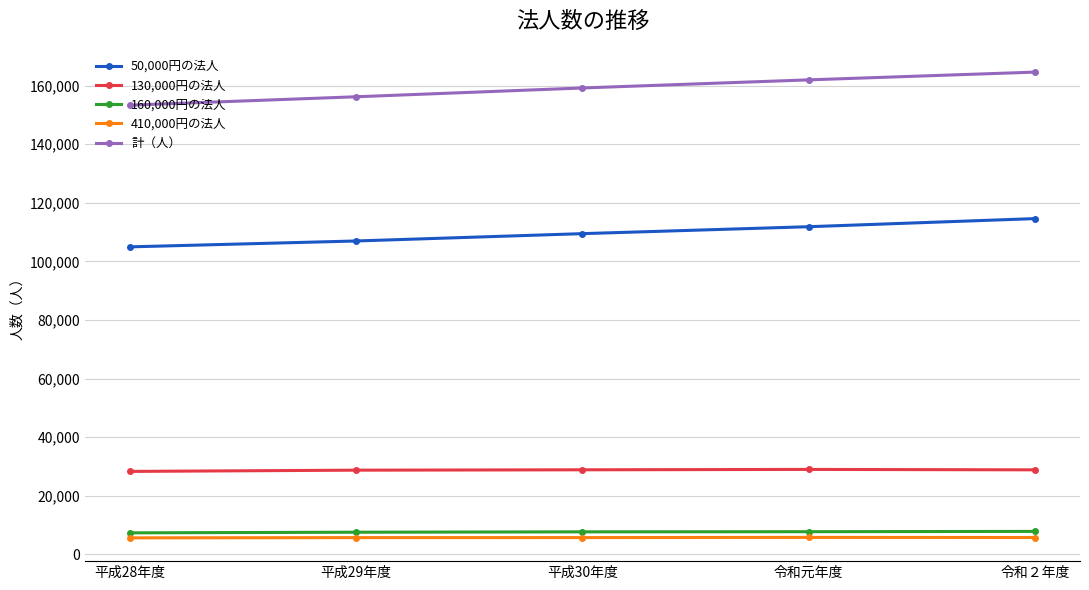

Is it true that 50,000円の法人 equals 111843 at 令和元年度?

True